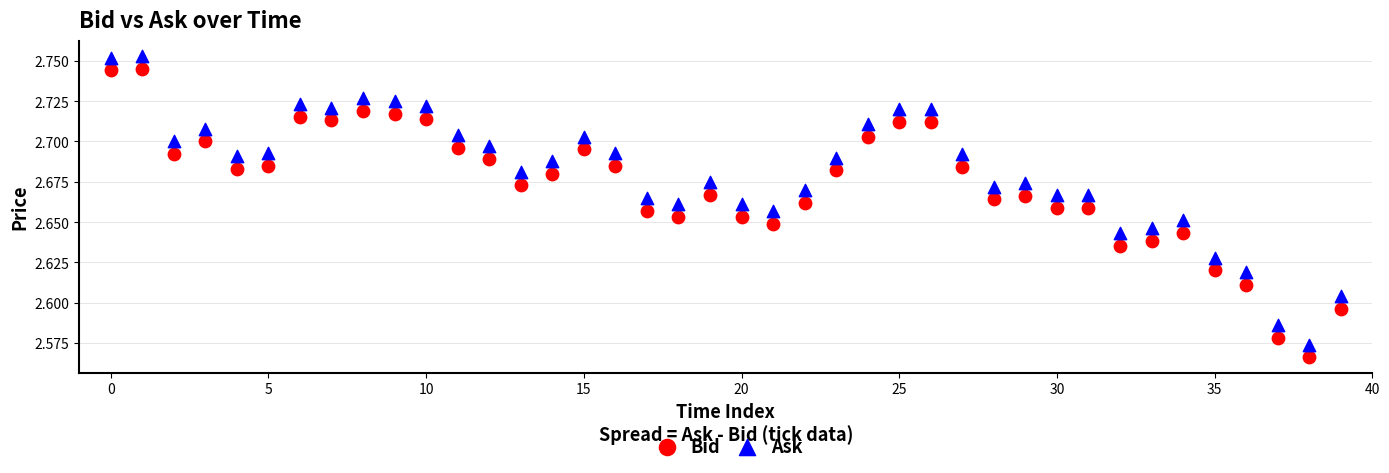

What are all the series names shown in the legend?

Bid, Ask